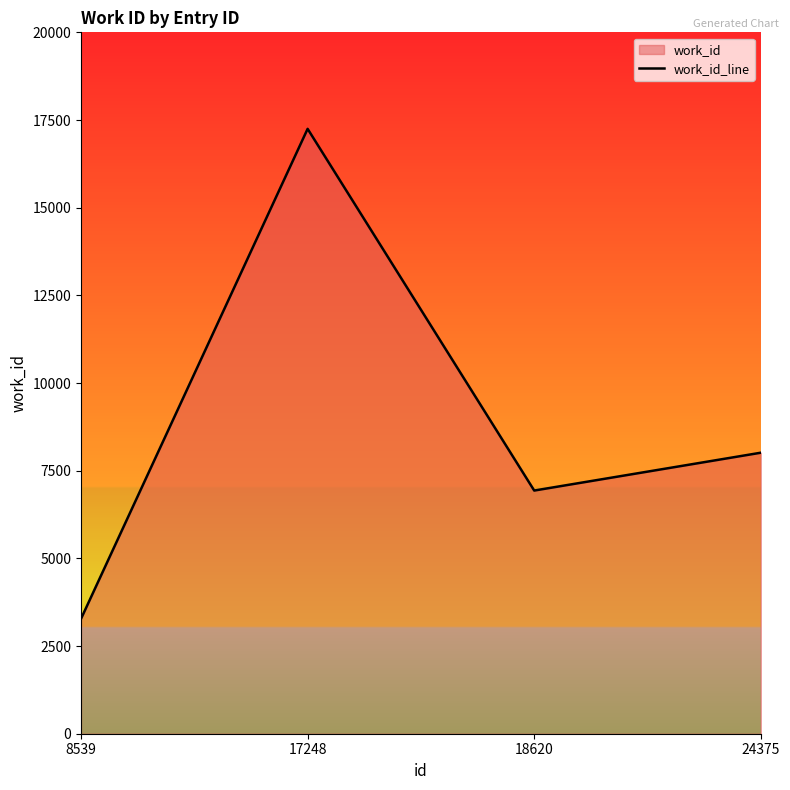

What is the change in value from 8539 to 17248?

+13970